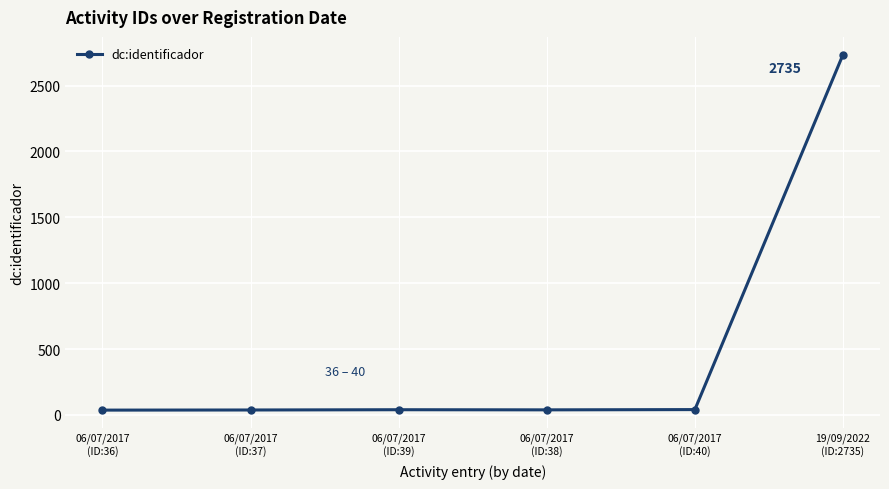

What is the value of the 2nd point from the left?

37